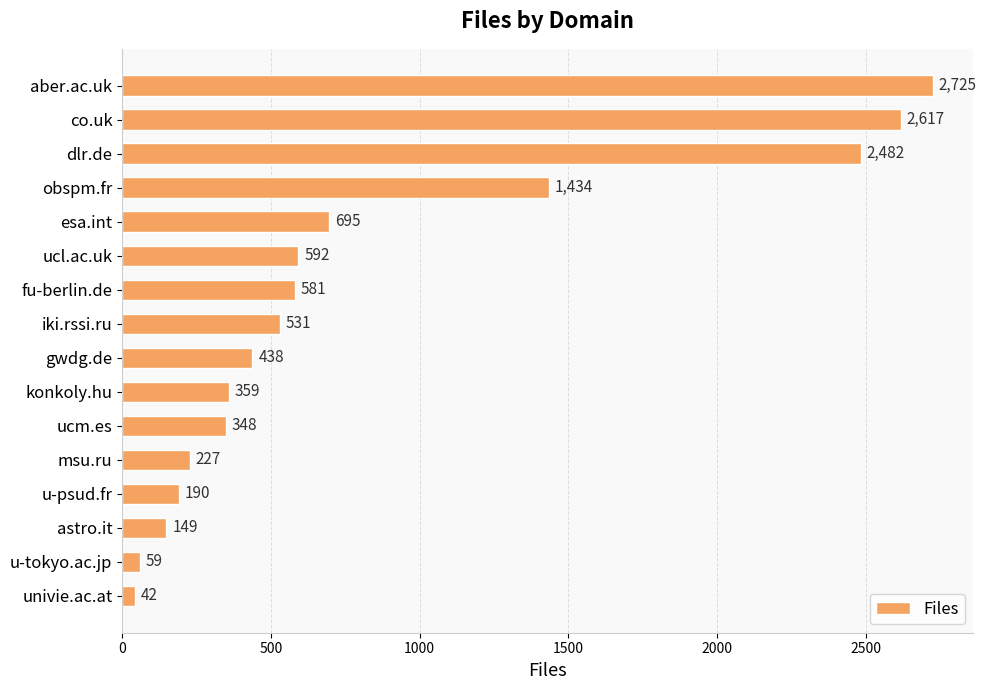

What is the difference between the maximum and minimum values?

2683